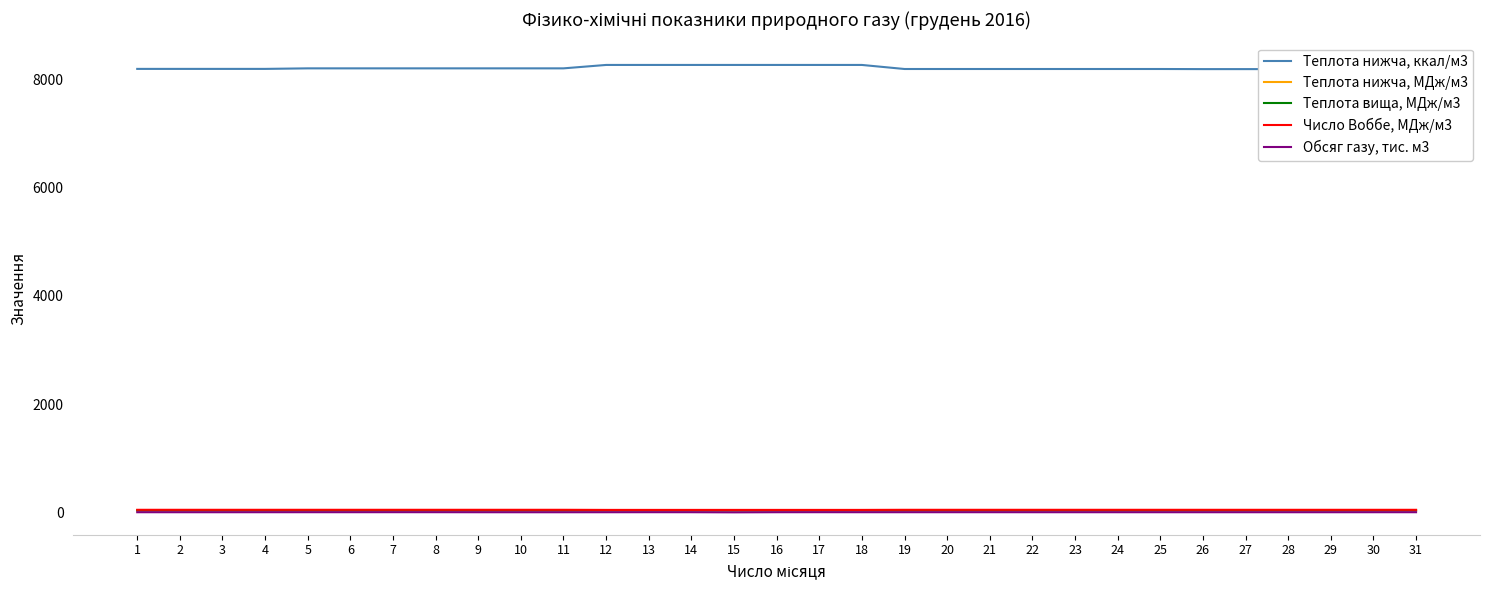

What is the value of the Число Воббе, МДж/м3 point at the 5th from the left?

48.7